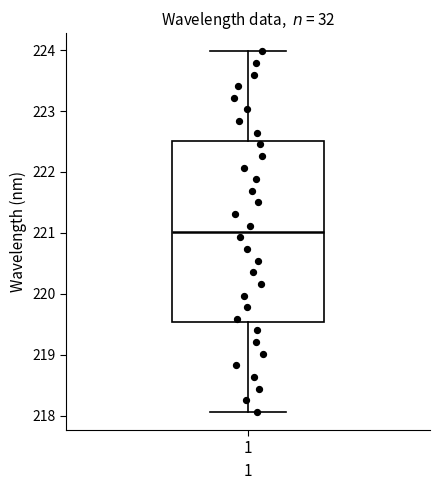

Read this box plot against the y-axis: the position of the median line, the range covered by the box, and the ends of both whiskers. The values are not printed on the chart, so give them approximately, as read against the axis.

median 221.0, box 219.5 to 222.5, whiskers 218.1 to 224.0